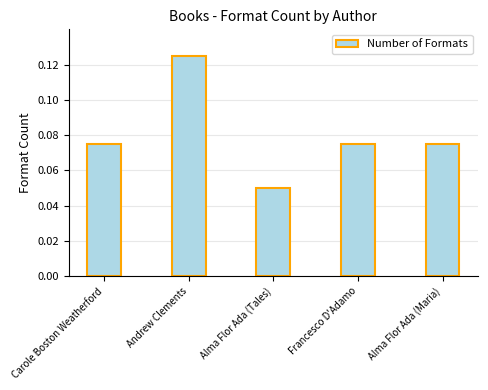

What position from the left is Carole Boston Weatherford?

1